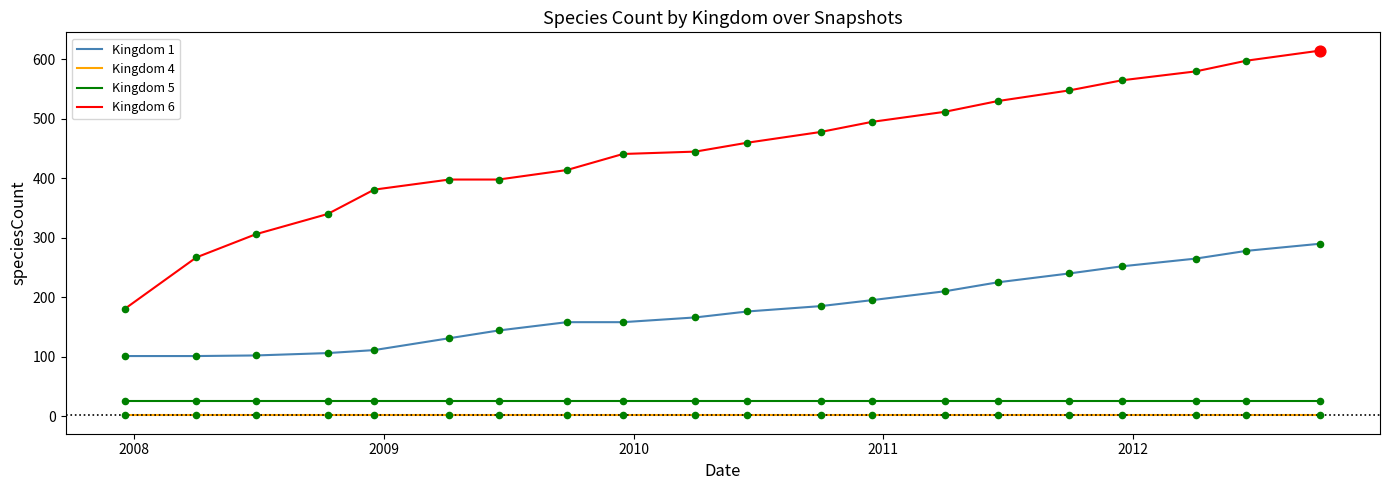

Which series has the largest total across all categories?

Kingdom 6